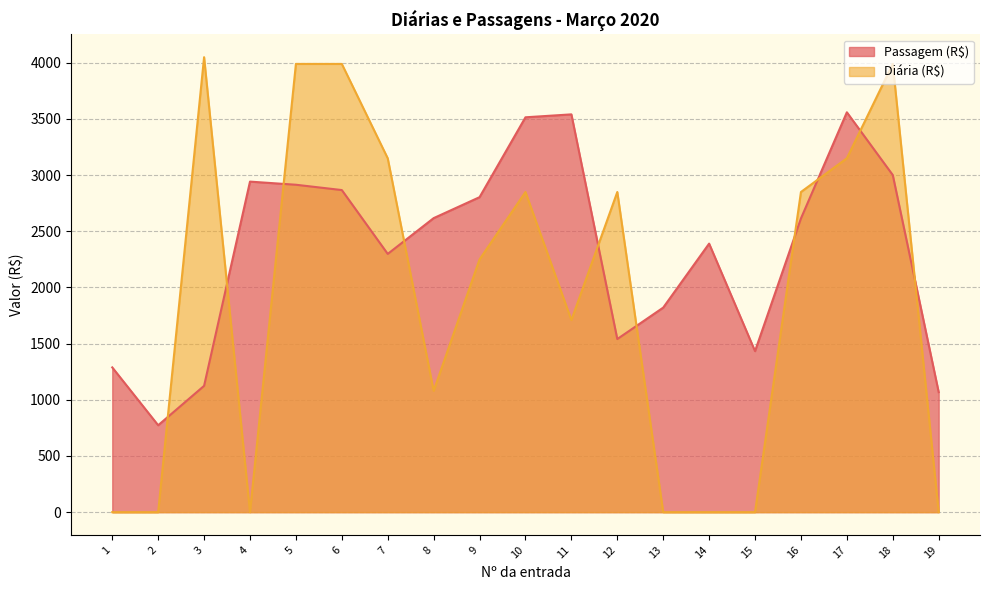

True or false: Diária (R$) has more than 0 points higher than both neighbors.

True